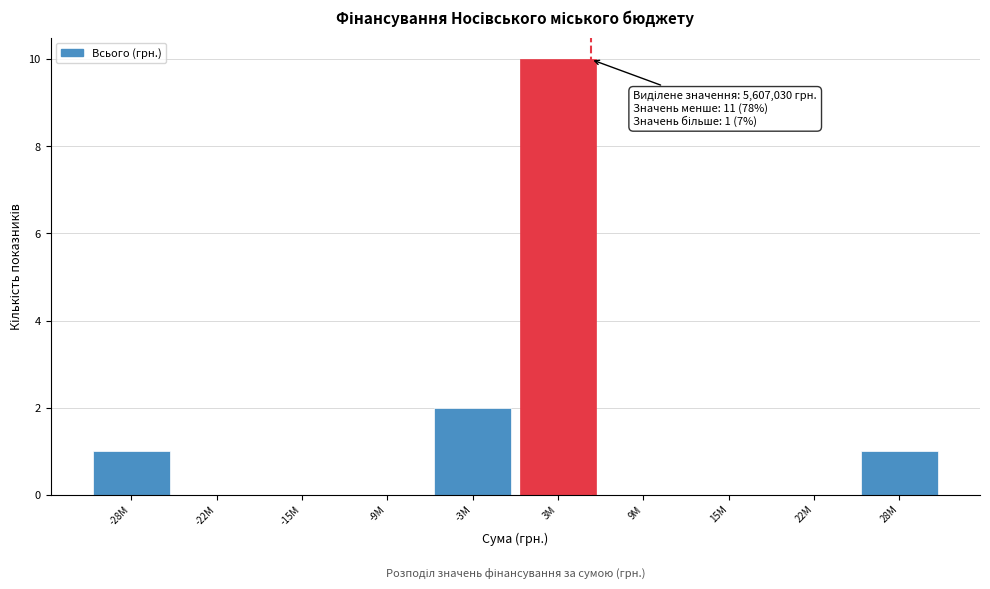

Reading left to right, extract all data points from this chart.

-28M=1	-22M=0	-15M=0	-9M=0	-3M=2	3M=10	9M=0	15M=0	22M=0	28M=1